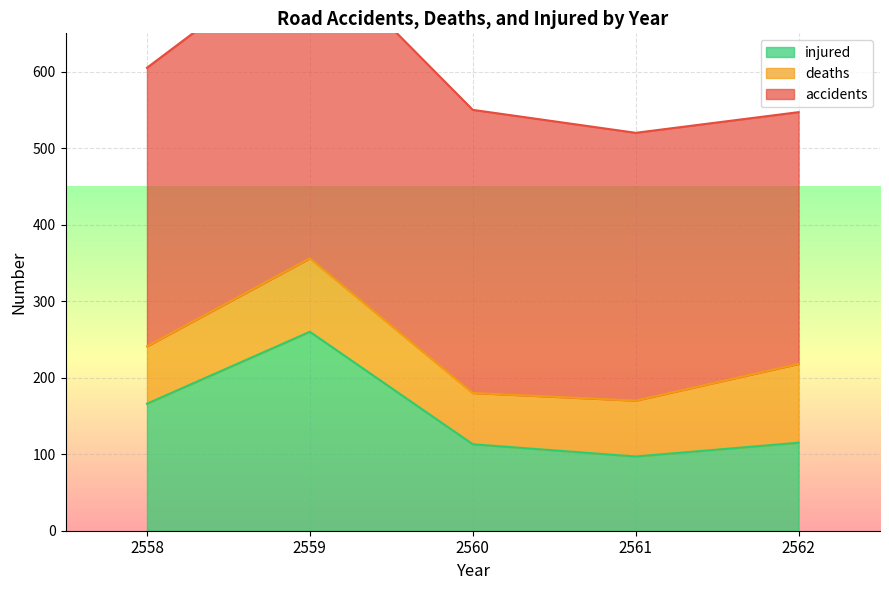

Which category has the highest value across all series?

2559